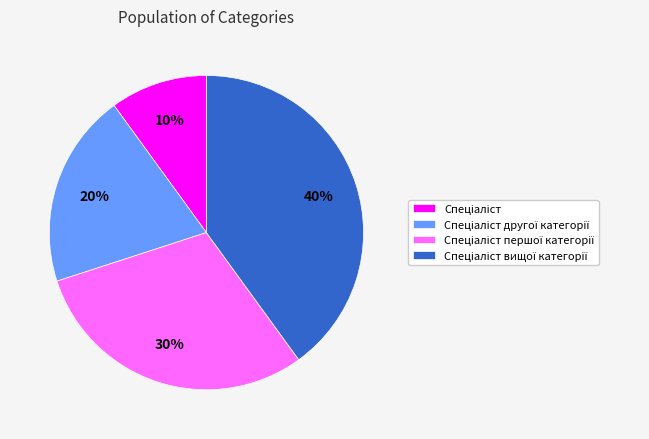

To the nearest percent, what is the average slice percentage?

25%